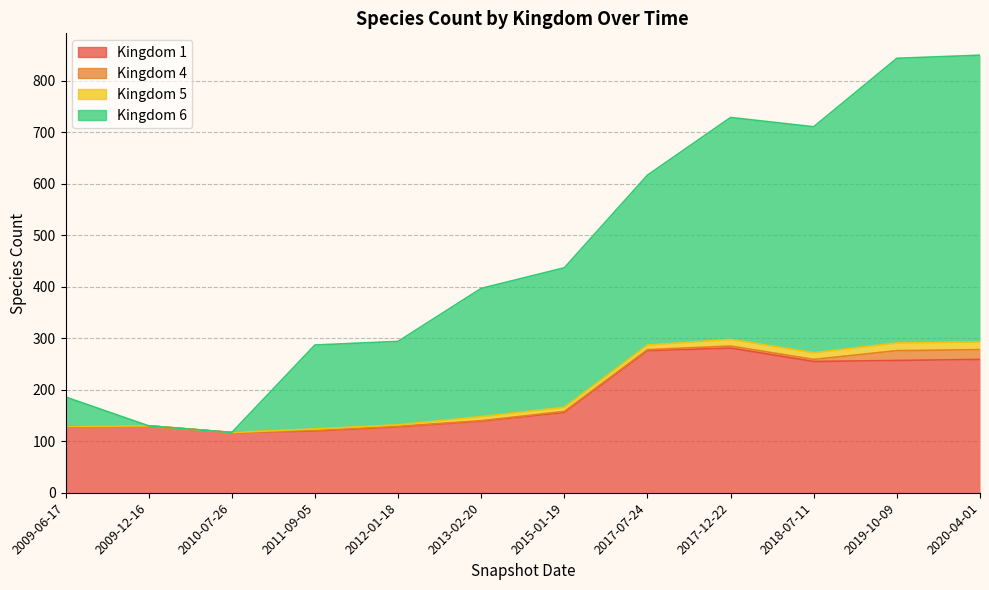

What position from the left is 2015-01-19?

7